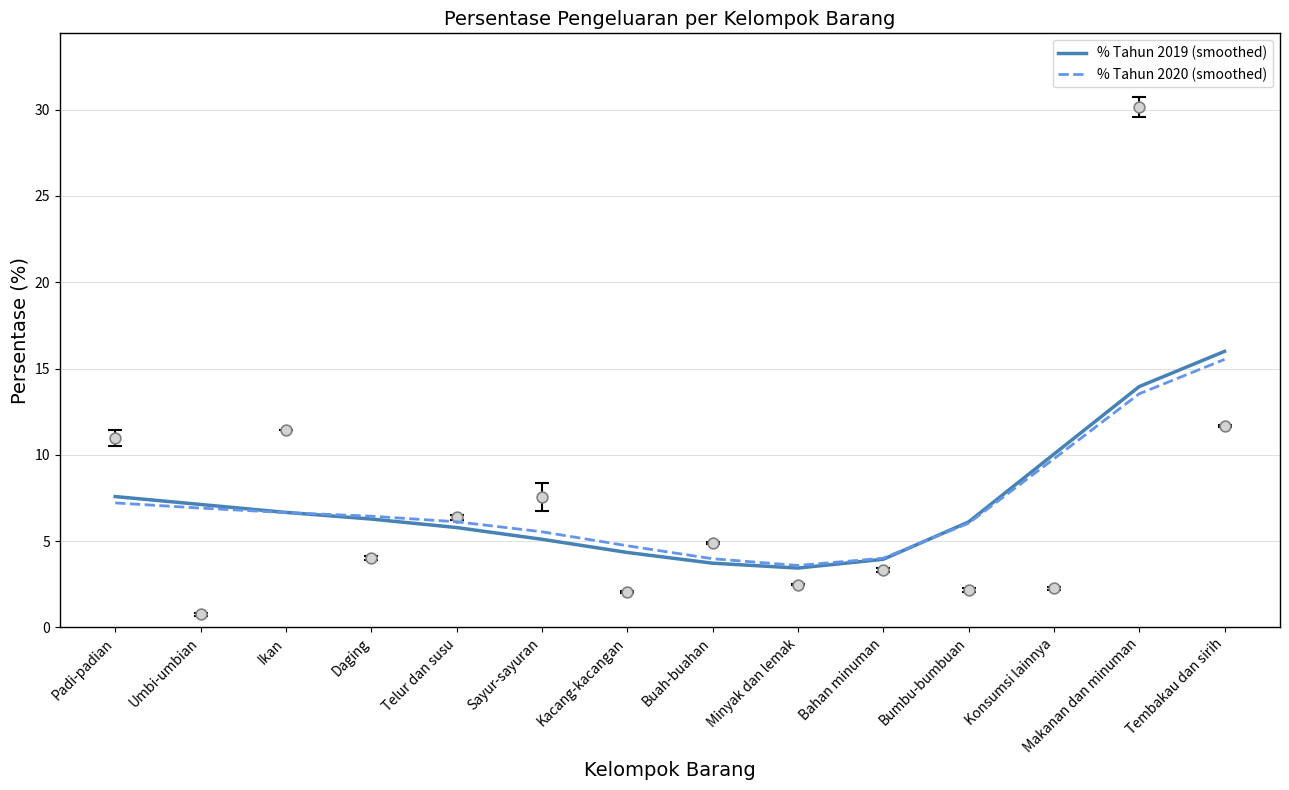

Which series reaches the maximum Y coordinate?

% Tahun 2019 (smoothed)